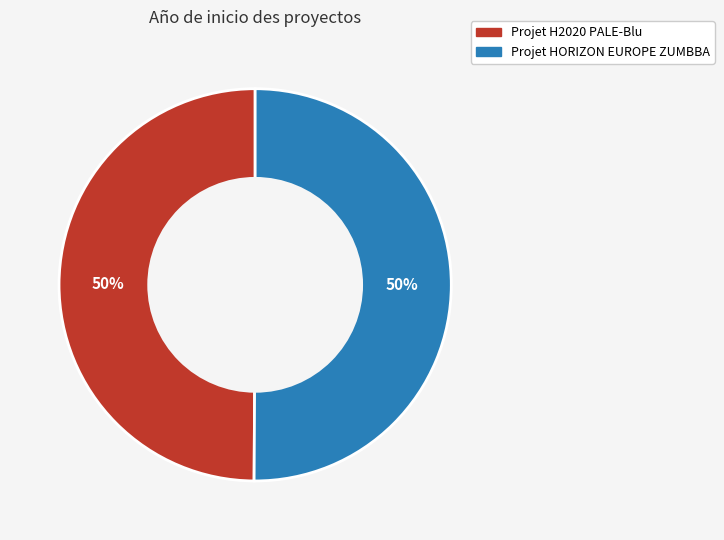

The Projet H2020 PALE-Blu slice represents 50% of the pie. True or false?

True